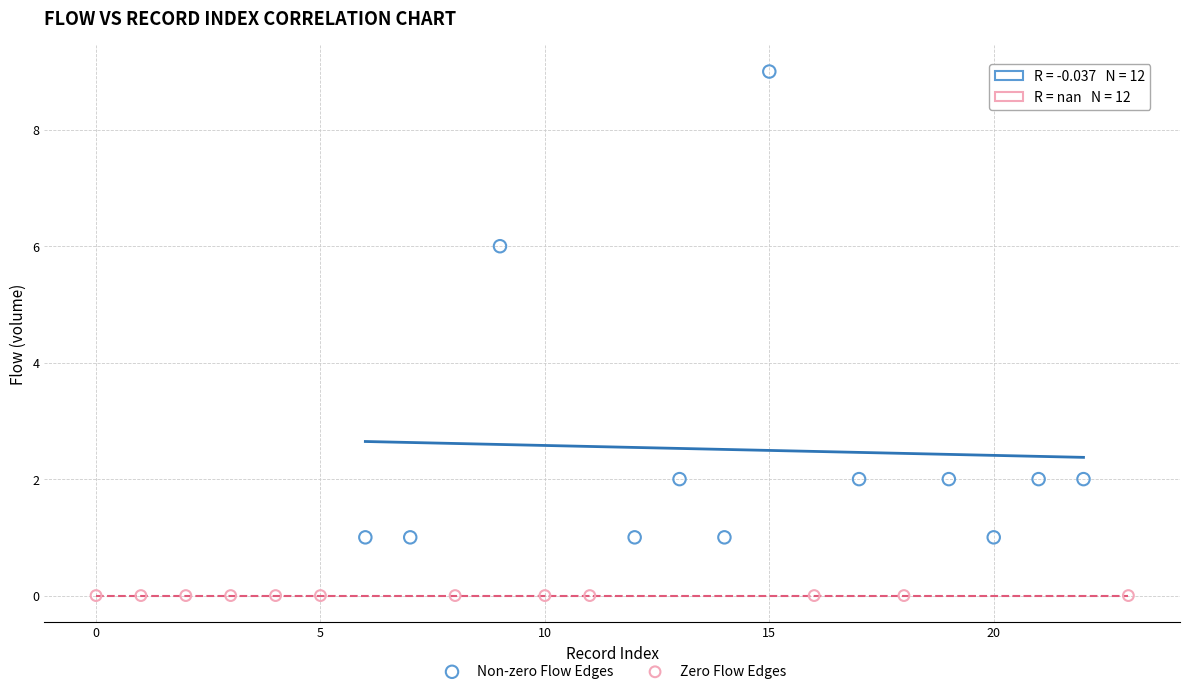

Which series contains the highest Y value?

Non-zero Flow Edges